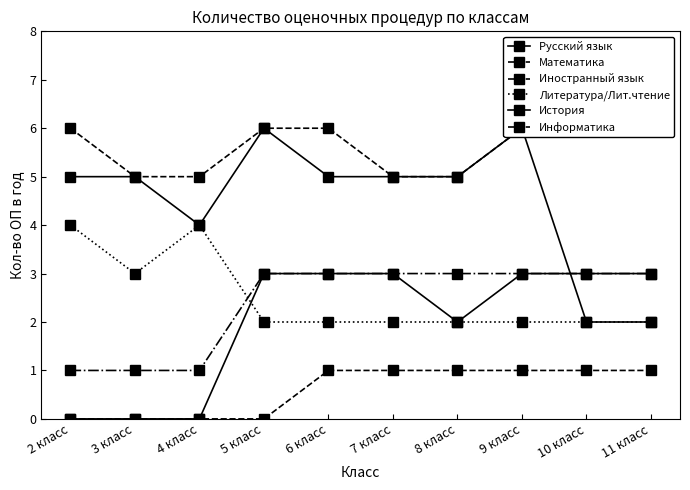

What is the label of the 1st point from the right?

11 класс